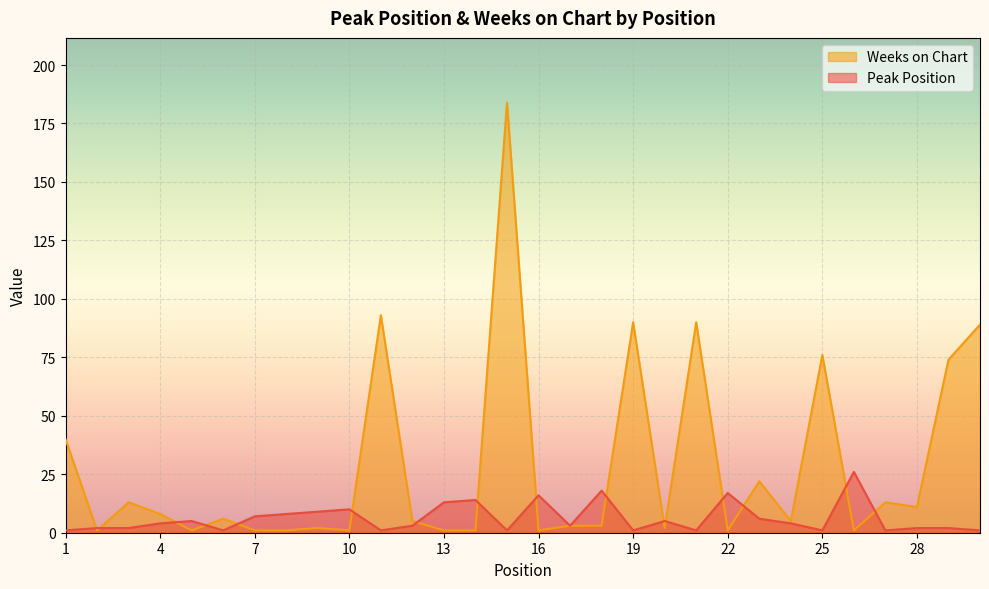

Which series ends up on top after the final intersection of Peak Position and Weeks on Chart?

Weeks on Chart